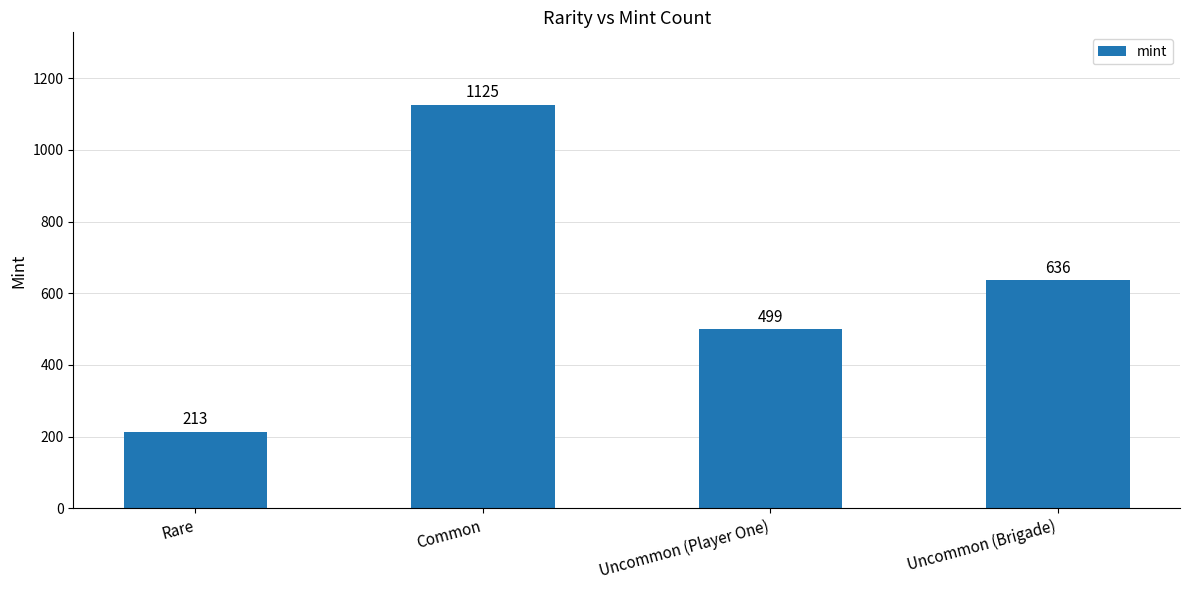

What is the label of the 4th bar from the left?

Uncommon (Brigade)